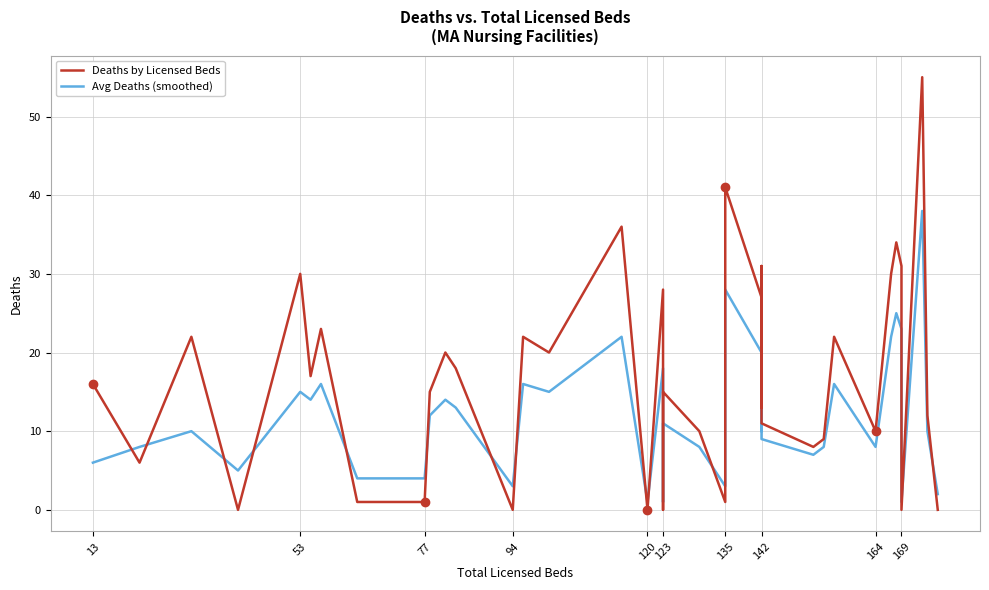

How many values in the Avg Deaths (smoothed) series exceed 10?

19